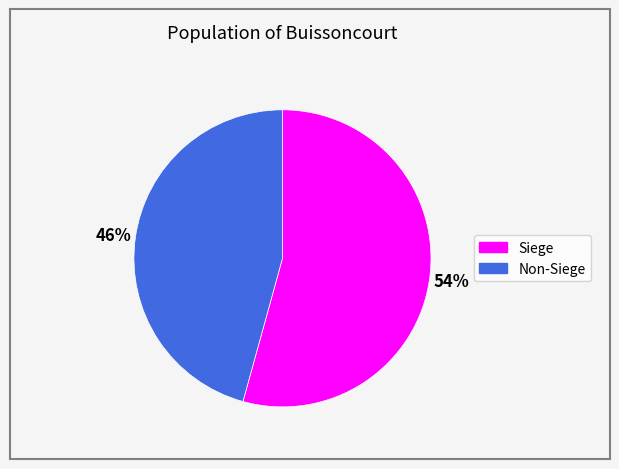

To the nearest percent, what portion does Non-Siege represent?

46%